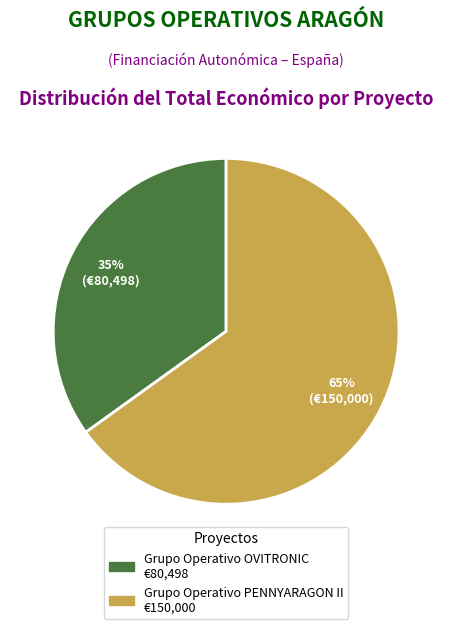

What is the ratio of the value at Grupo Operativo OVITRONIC to the value at Grupo Operativo PENNYARAGON II?

0.5